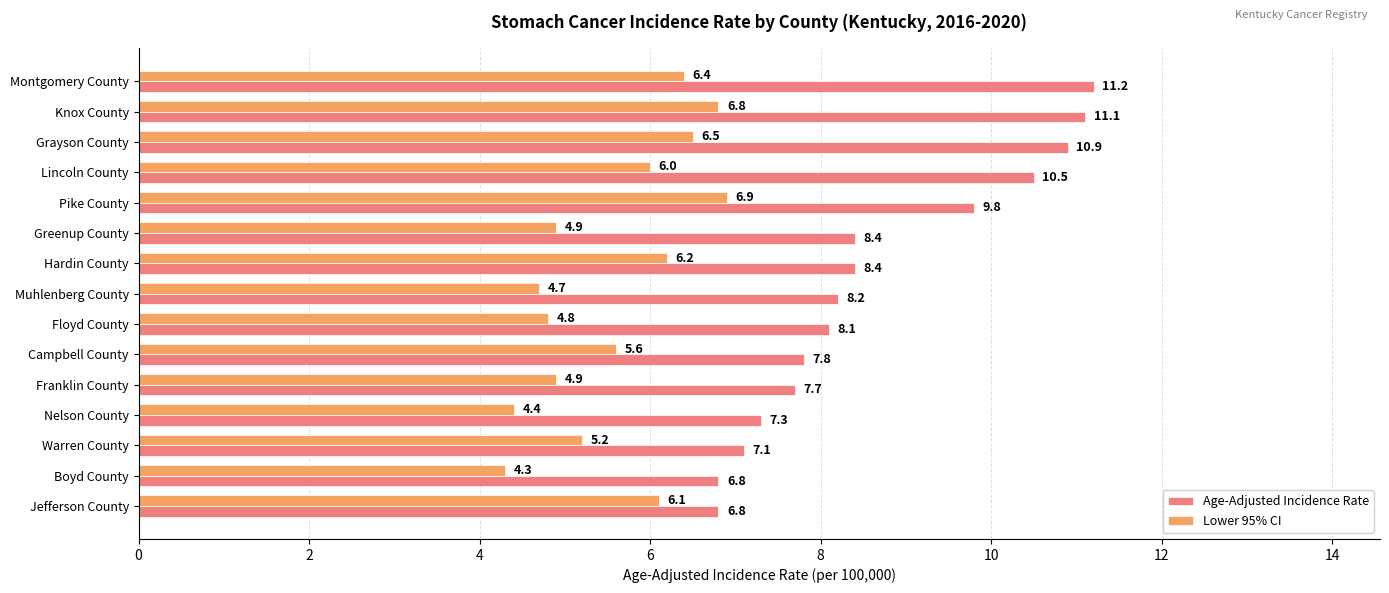

What are all the series names shown in the legend?

Age-Adjusted Incidence Rate, Lower 95% CI